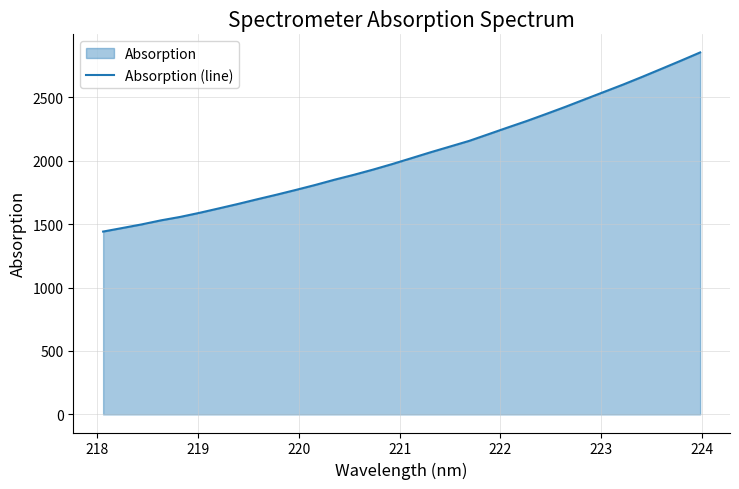

What is the maximum value shown in the chart?

2853.7